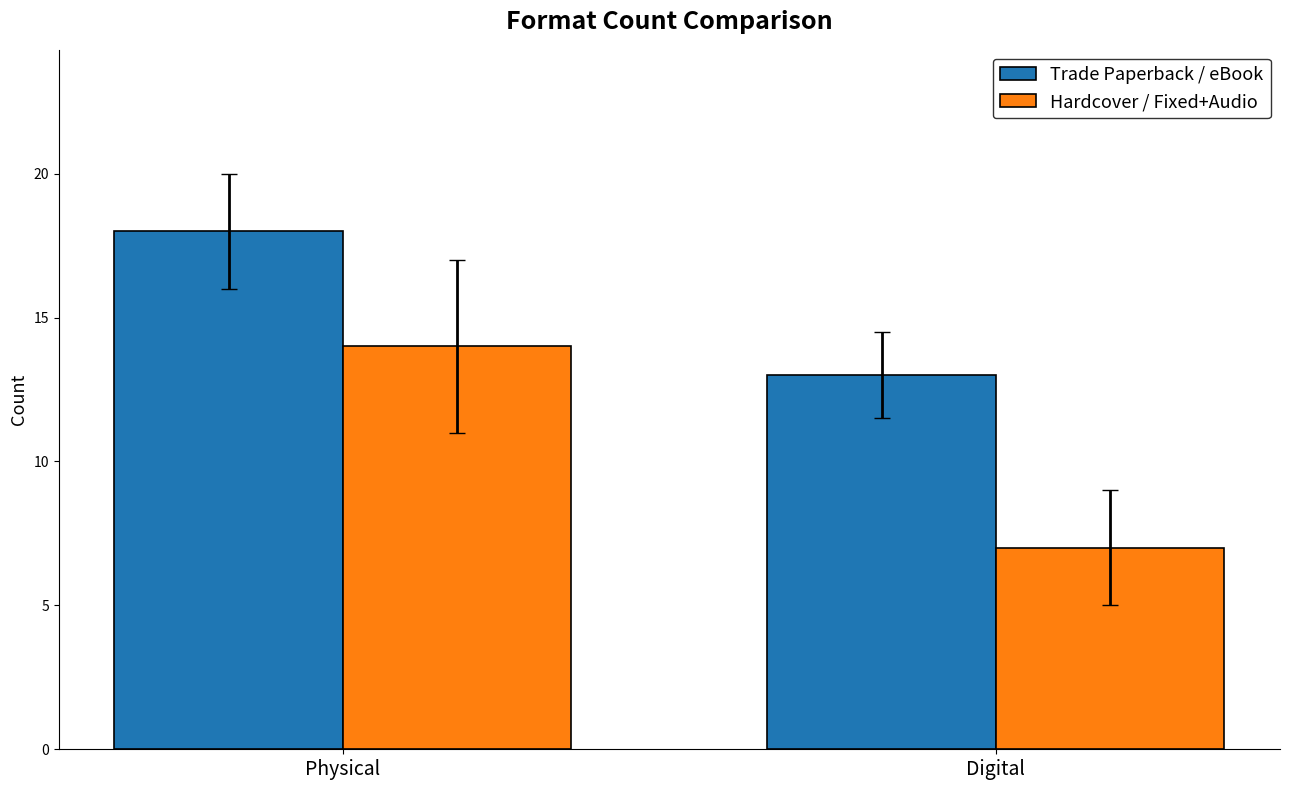

Is the value of Trade Paperback / eBook at Digital greater than the value of Hardcover / Fixed+Audio at Physical?

No